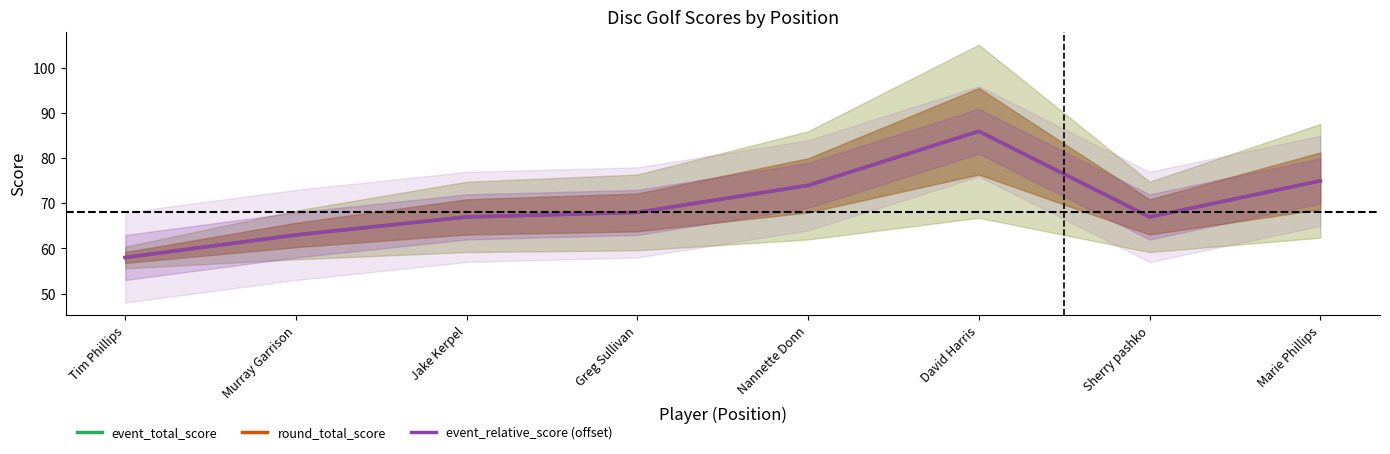

The event_total_score series shows 153 at David Harris. True or false?

False